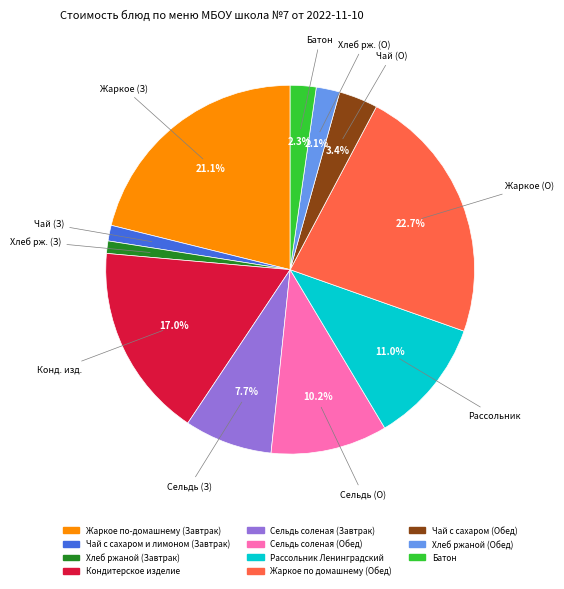

To the nearest percent, what portion does Батон represent?

2%